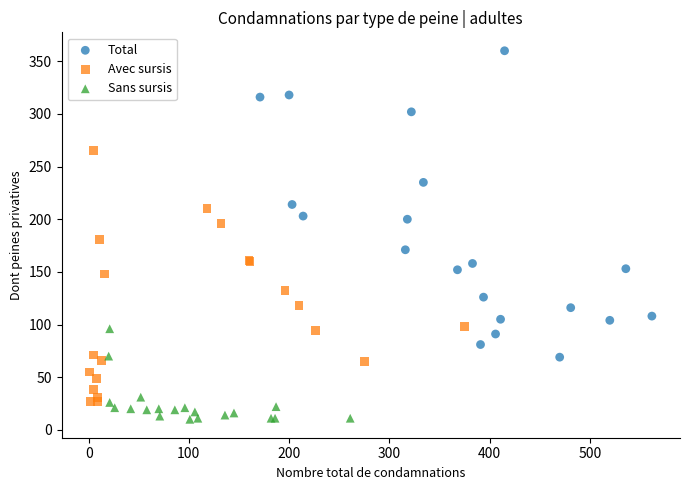

Which series reaches the maximum Y coordinate?

Total